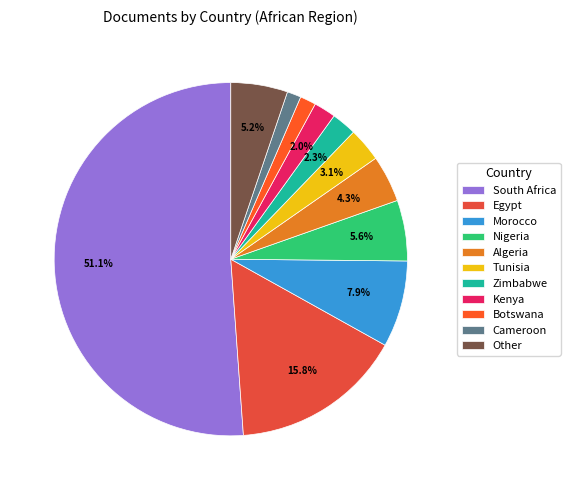

To the nearest percent, what is the average slice percentage?

9%